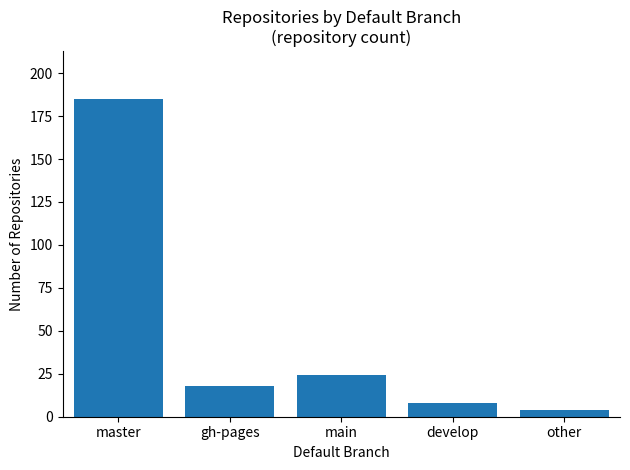

Read the value at develop.

8